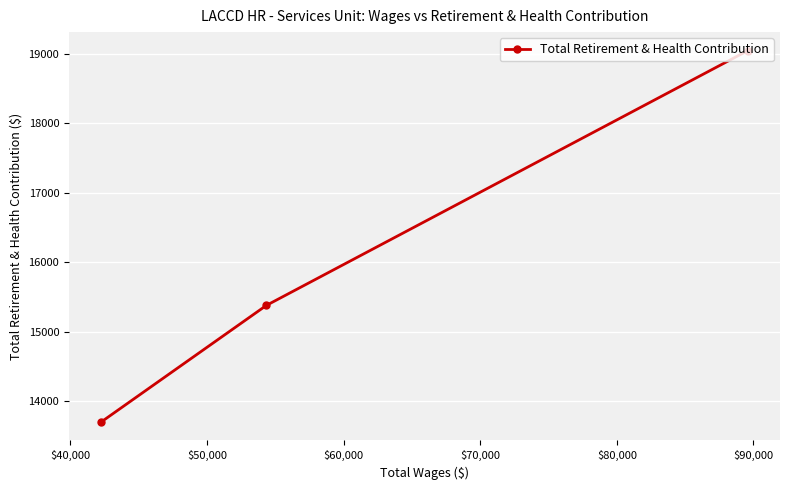

What is the minimum value shown in the chart?

13704